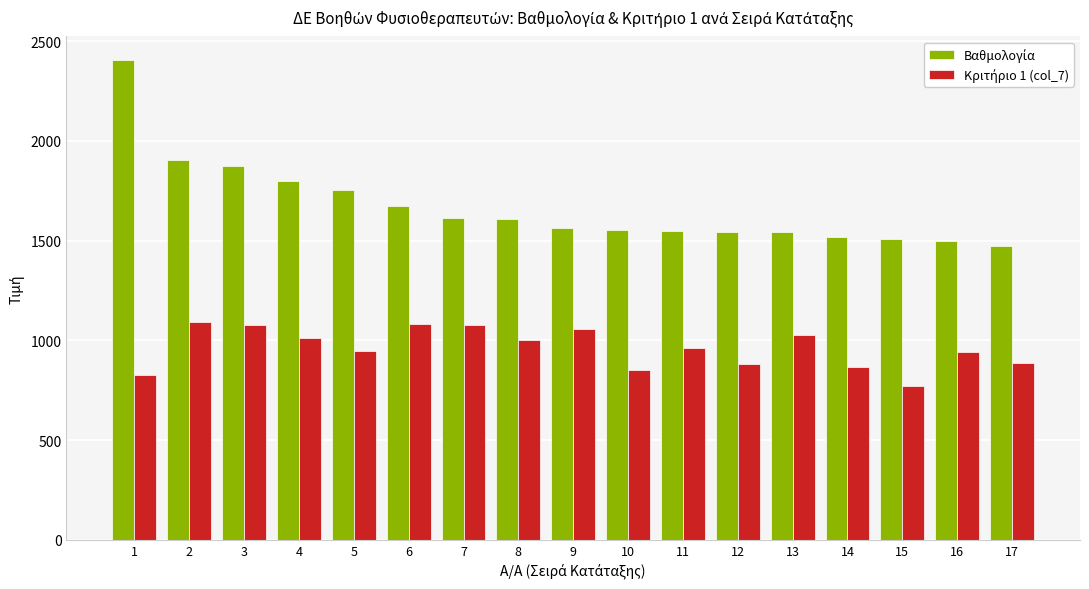

What is the total value across all series at 7?

2691